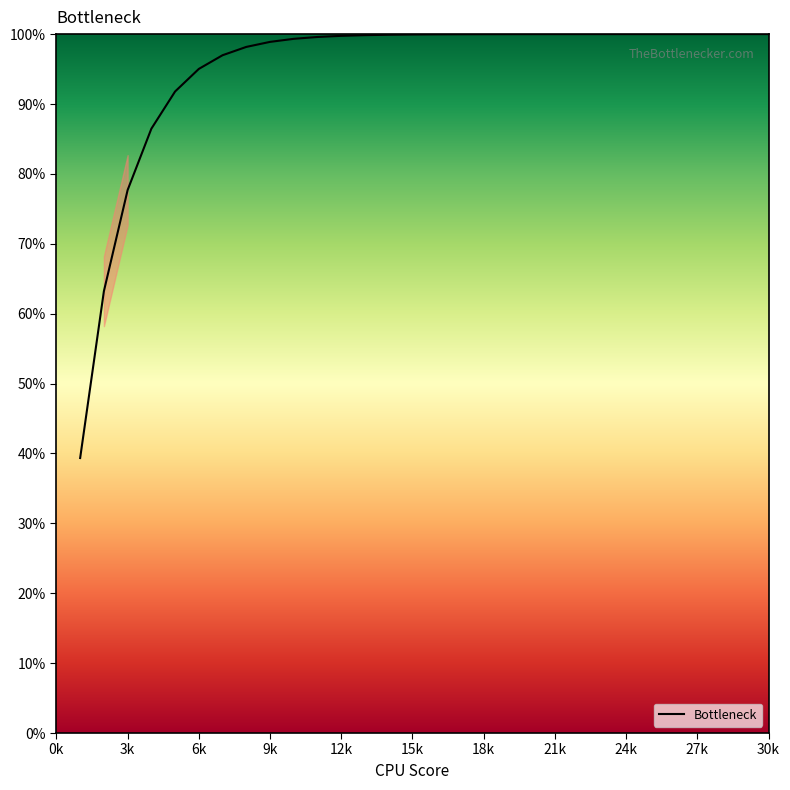

What is the maximum value shown in the chart?

100.0